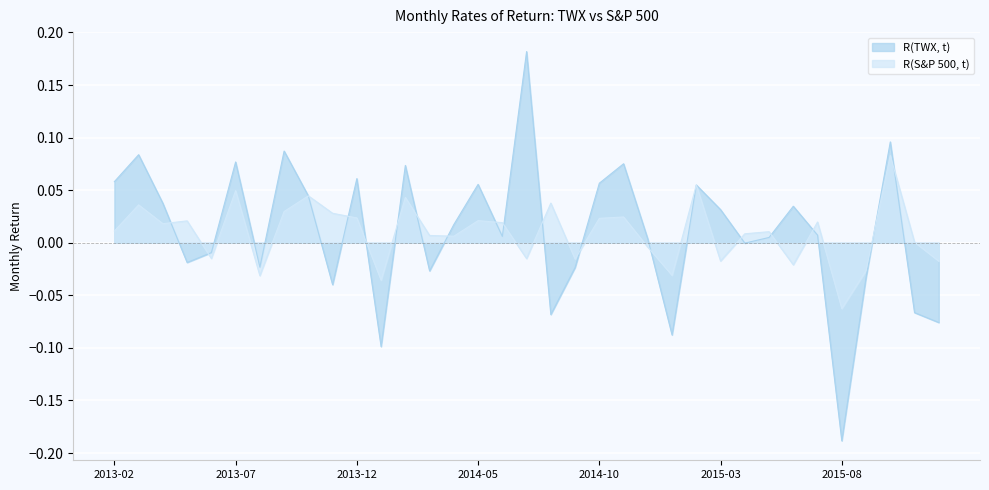

What position from the left is 2015-09?

32